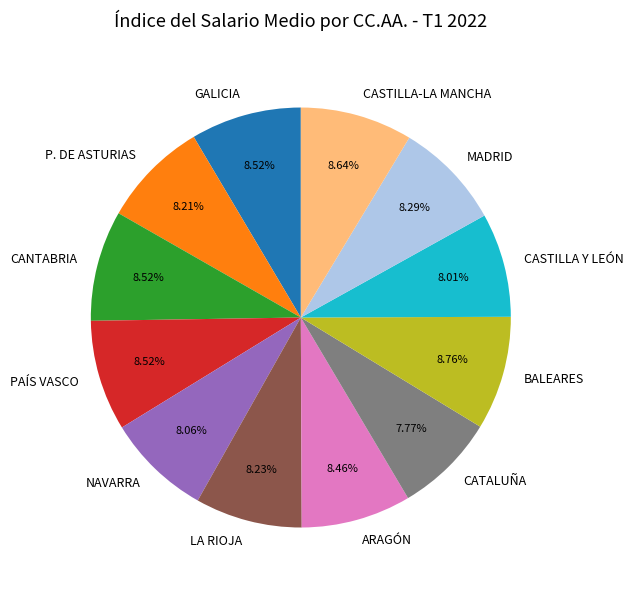

To the nearest percent, what portion does BALEARES represent?

9%